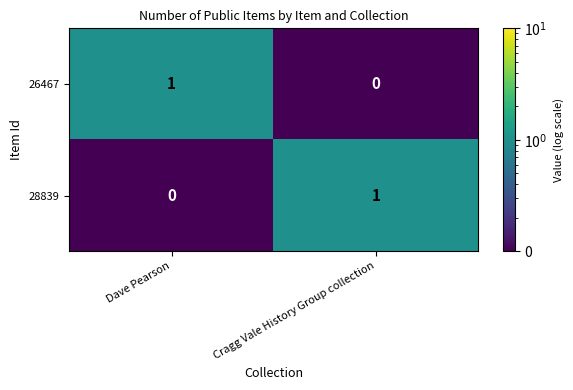

Which category has the lowest value in the 28839 series?

Dave Pearson